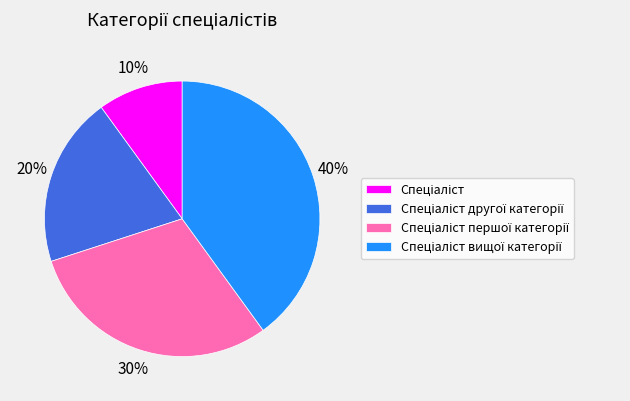

How many slices are in this pie chart?

4